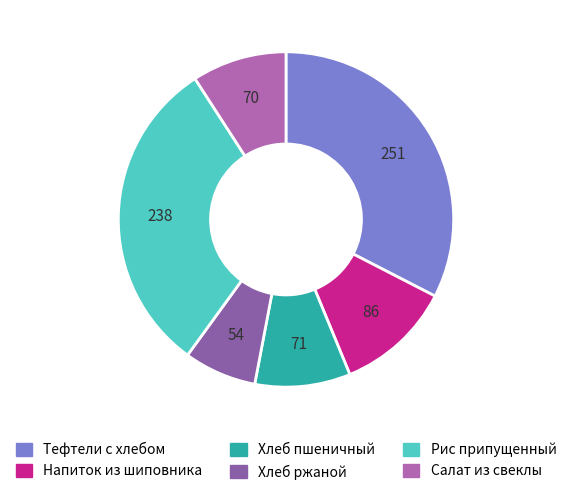

Does Хлеб пшеничный account for over 50% of the chart?

No